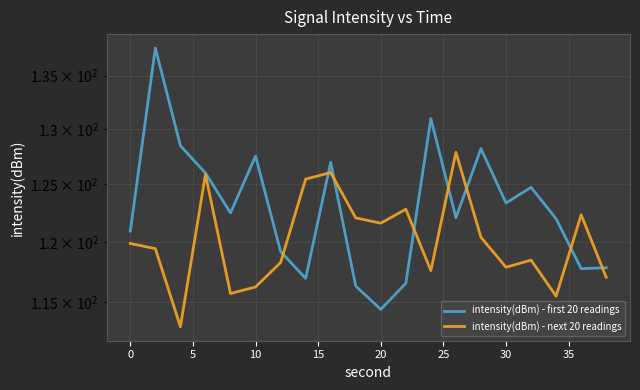

What is the smallest value displayed?

113.0